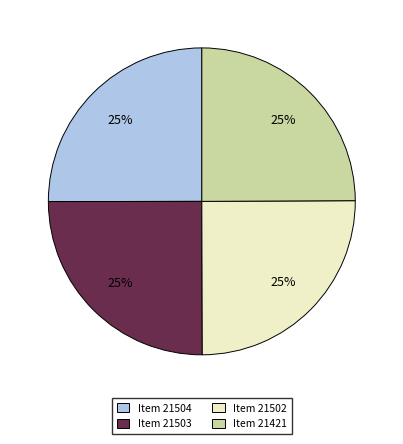

The Item 21504 slice represents 25% of the pie. True or false?

True